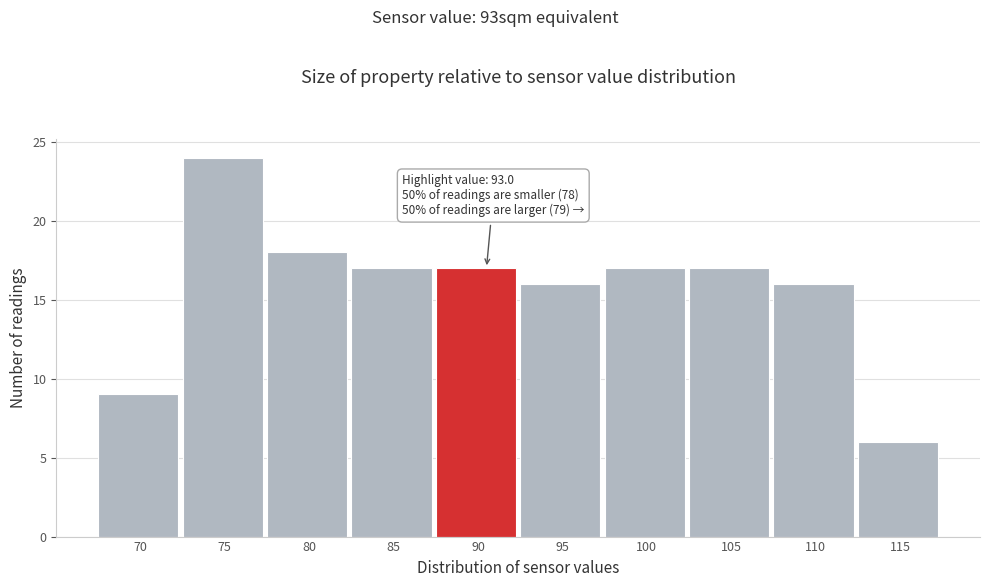

Reading left to right, transcribe all the data shown in this chart.

9	24	18	17	17	16	17	17	16	6